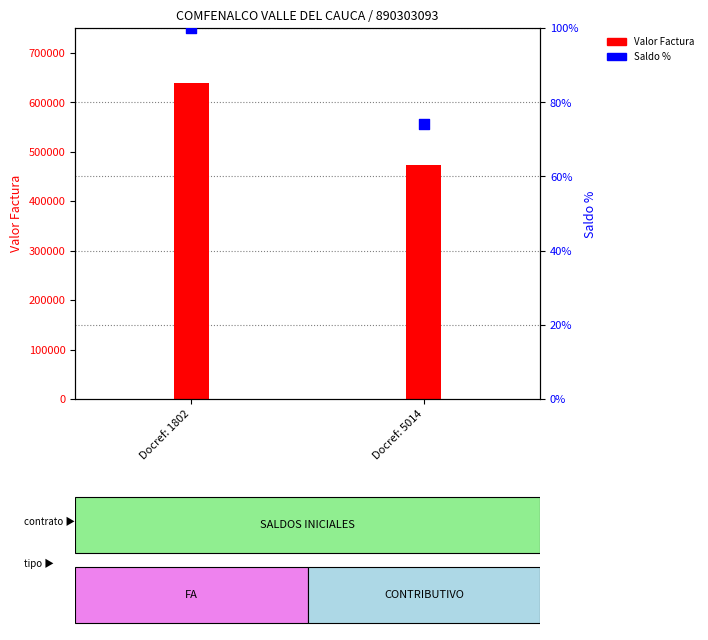

Which series has the largest total across all categories?

Valor Factura